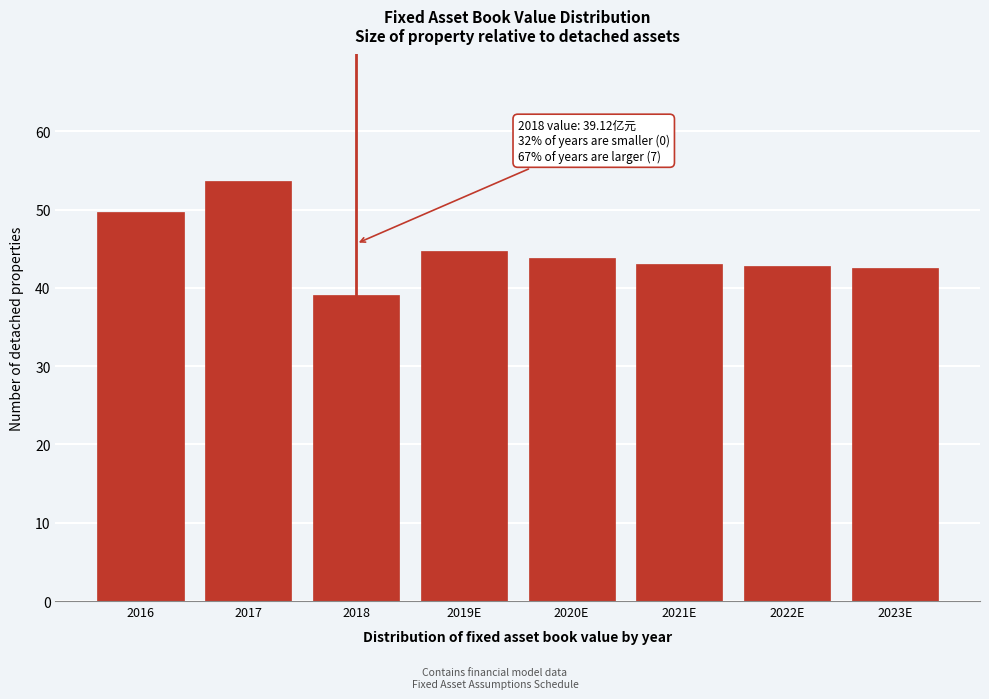

What is the greatest value displayed?

53.7